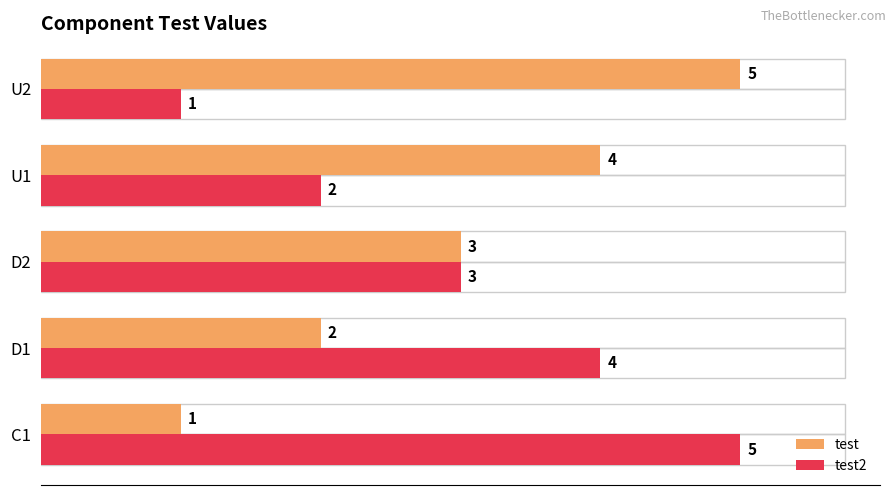

Is the value of test2 at U1 greater than the value of test at C1?

Yes